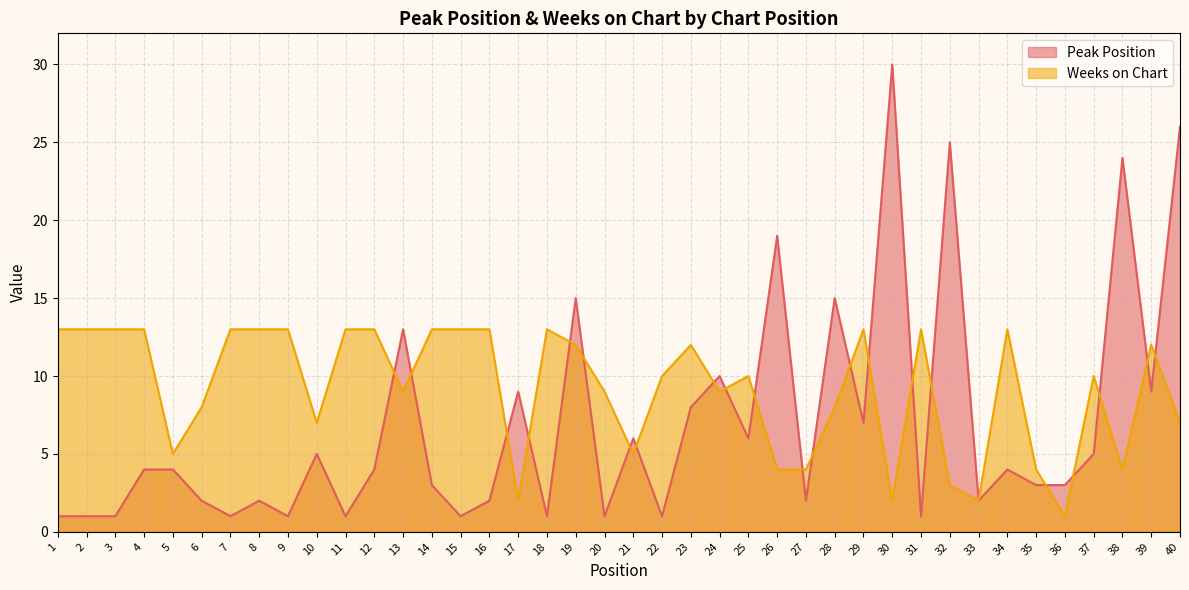

What is the value of the Weeks on Chart point at the 15th from the left?

13